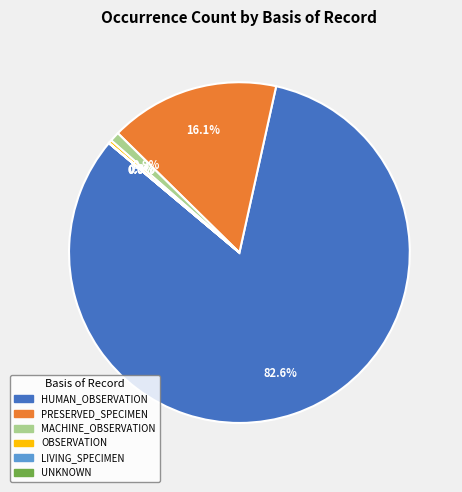

Does any single category account for the majority?

Yes